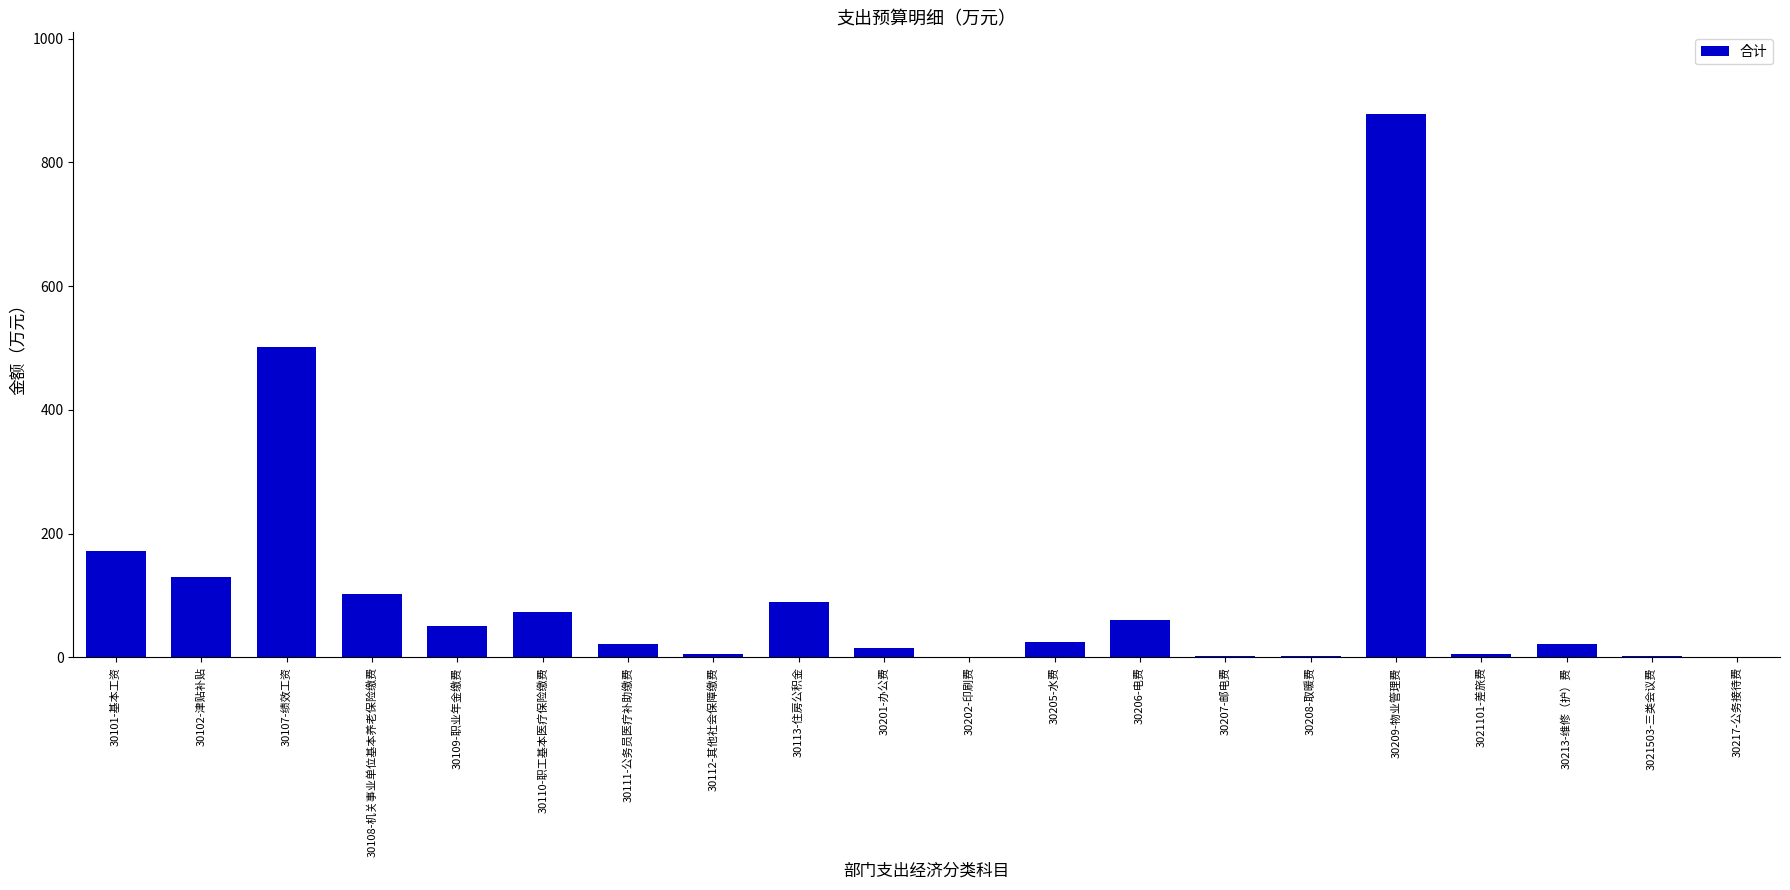

What is the sum of the values at 30208-取暖费 and 30101-基本工资?

174.6